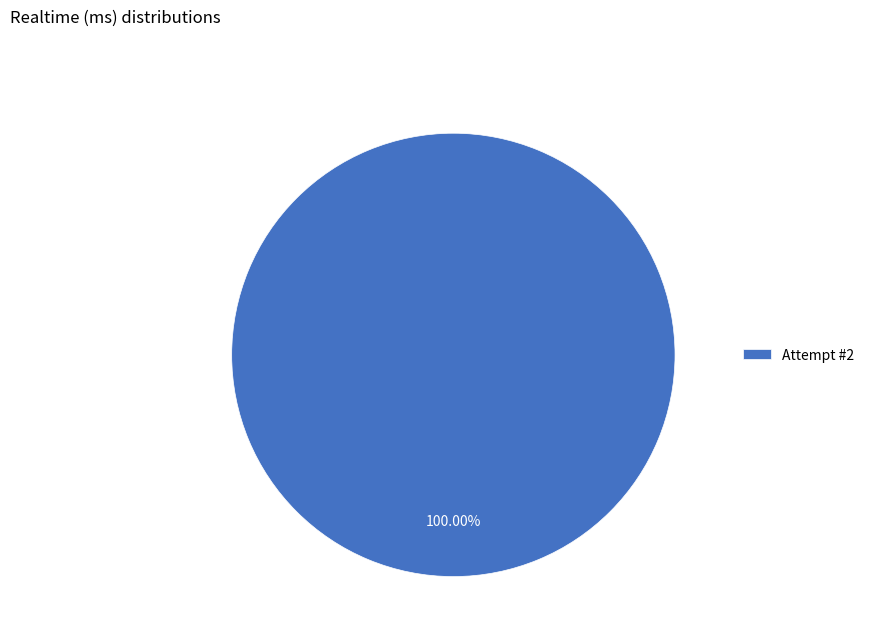

Rank the categories by value from lowest to highest.

Attempt #2